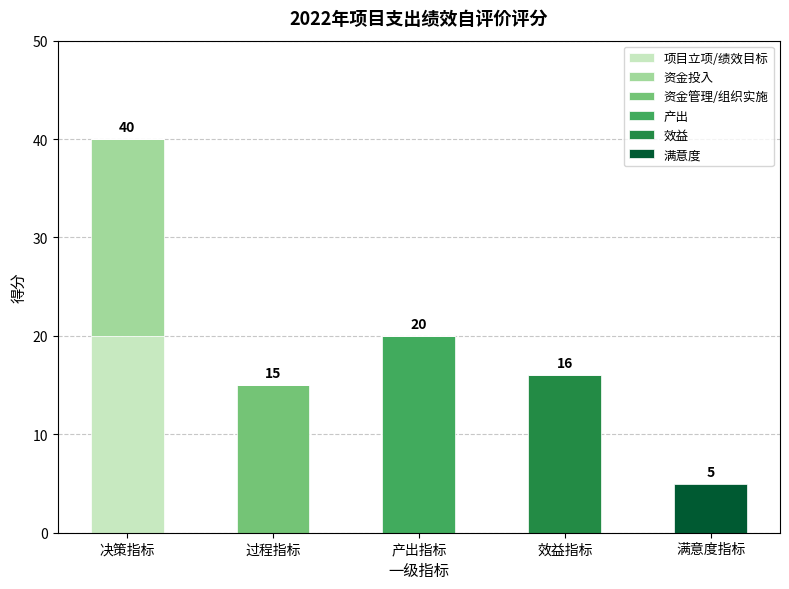

What is the total value across all series at 过程指标?

15